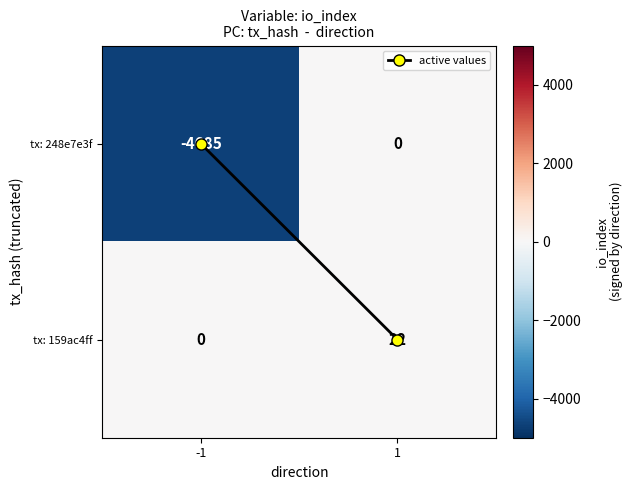

Is it true that tx: 159ac4ff equals 38 at 1?

False